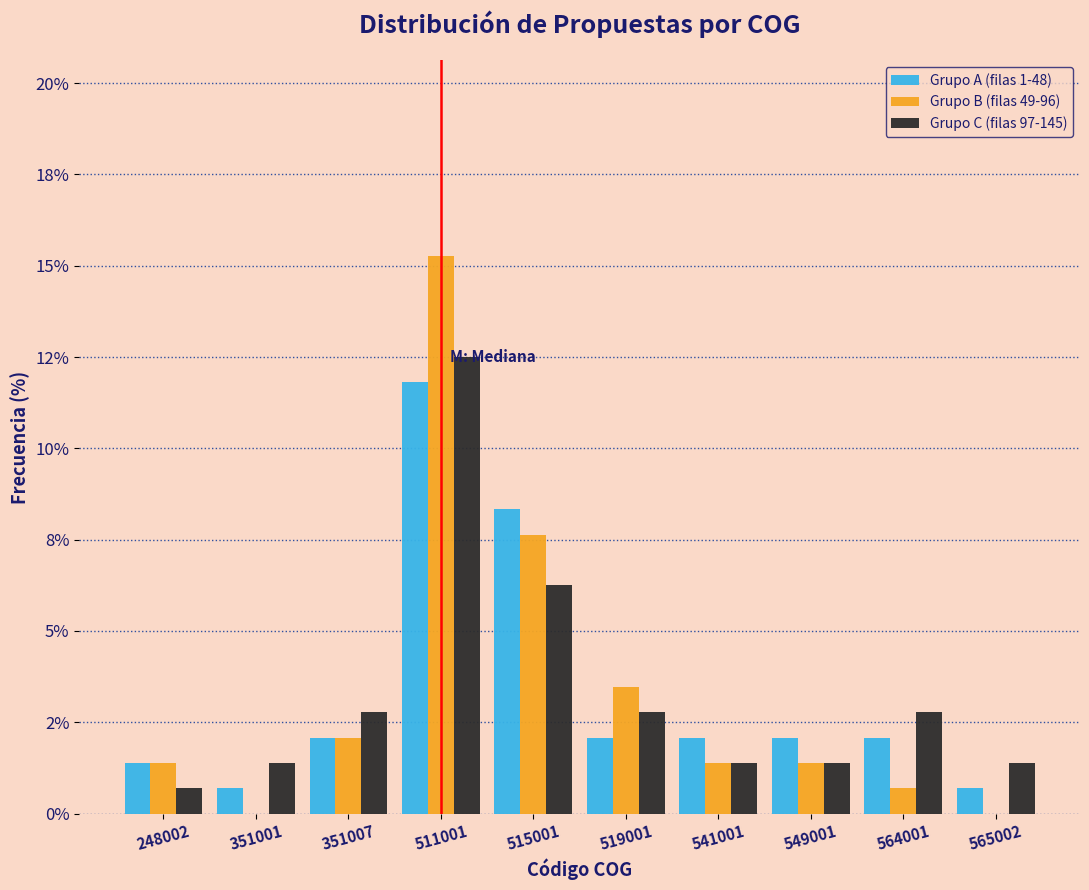

What are all the series names shown in the legend?

Grupo A (filas 1-48), Grupo B (filas 49-96), Grupo C (filas 97-145)